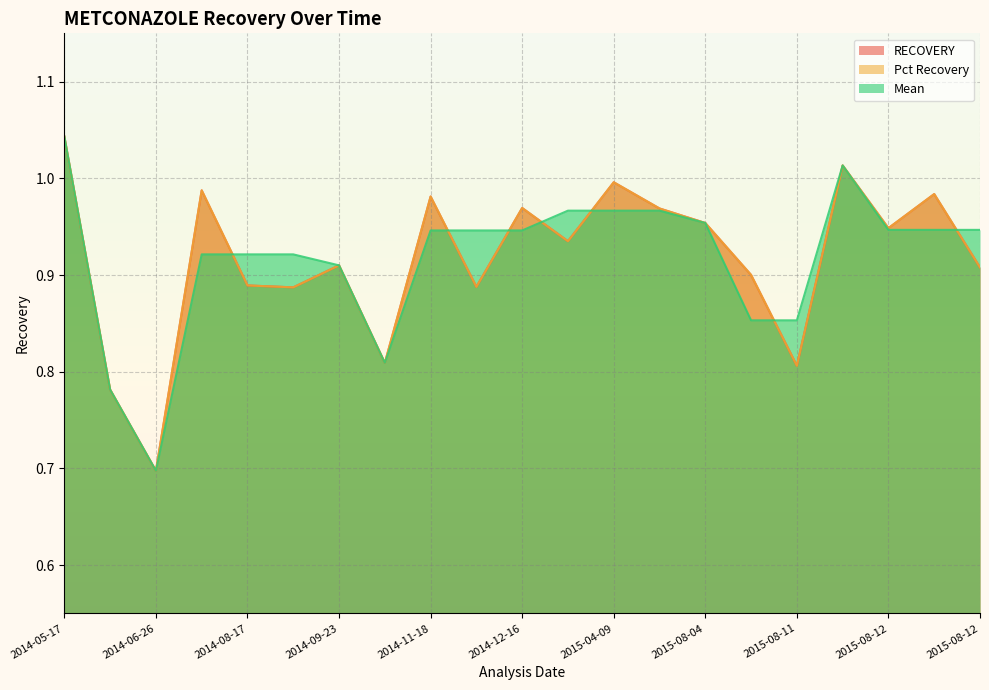

Where is the first local minimum for Mean?

2014-06-26